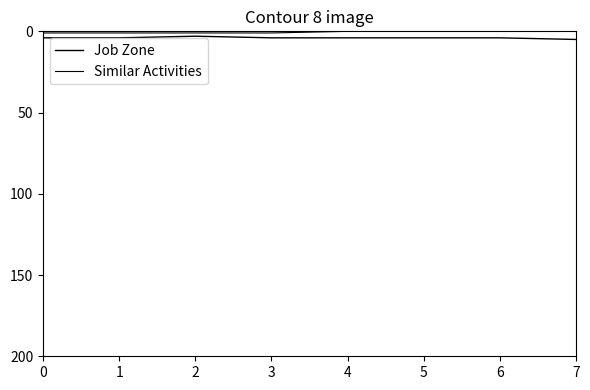

What is the sum of the Similar Activities values at 4 and 3?

1